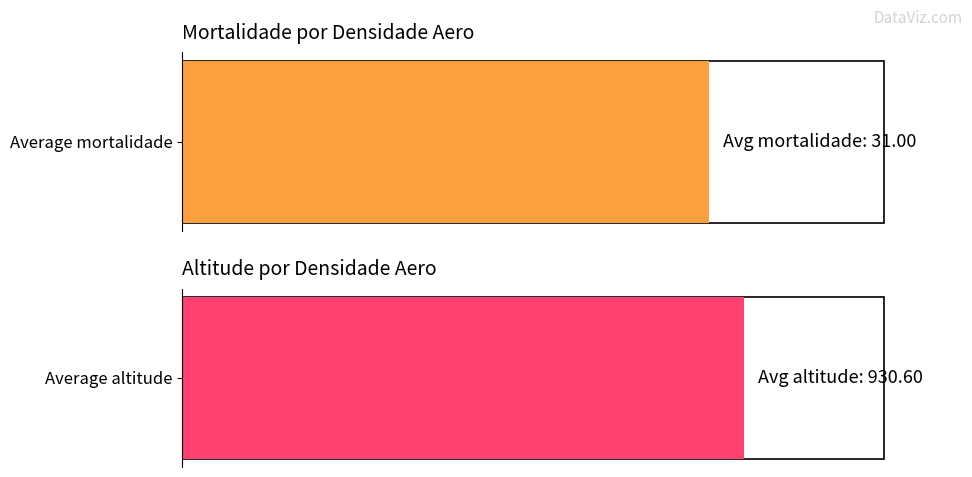

Which series has the largest total across all categories?

altitude